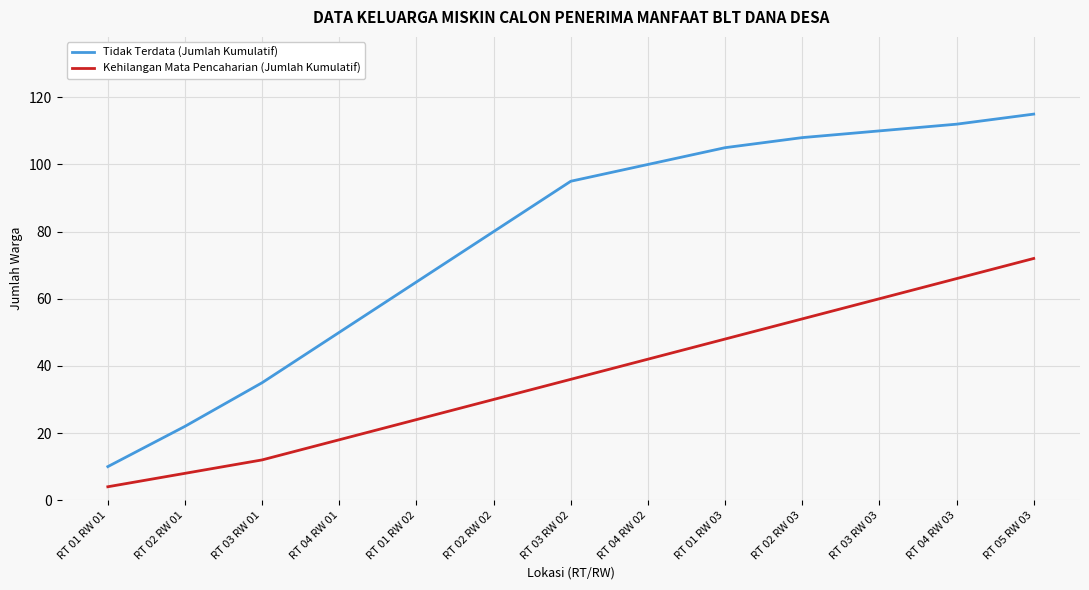

Reading right to left, extract all data points from this chart.

Tidak Terdata (Jumlah Kumulatif): 115	112	110	108	105	100	95	80	65	50	35	22	10
Kehilangan Mata Pencaharian (Jumlah Kumulatif): 72	66	60	54	48	42	36	30	24	18	12	8	4